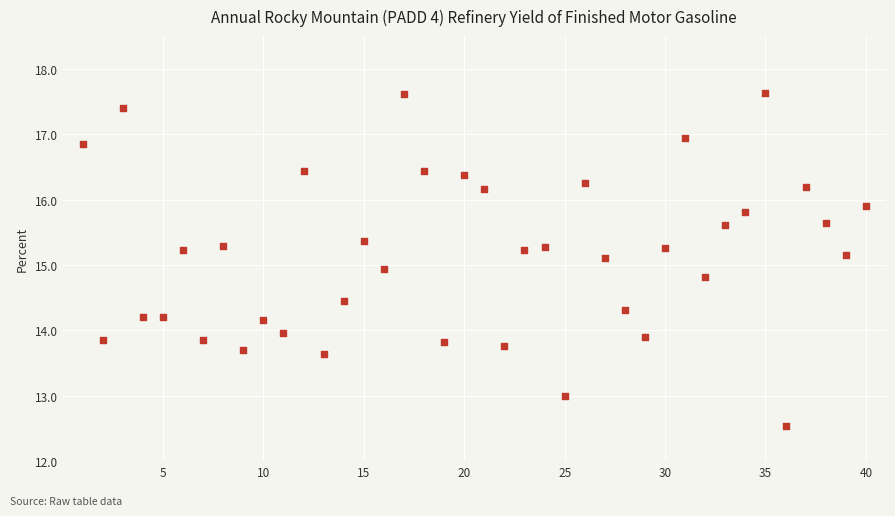

What is the range of Y values (max minus min)?

5.1